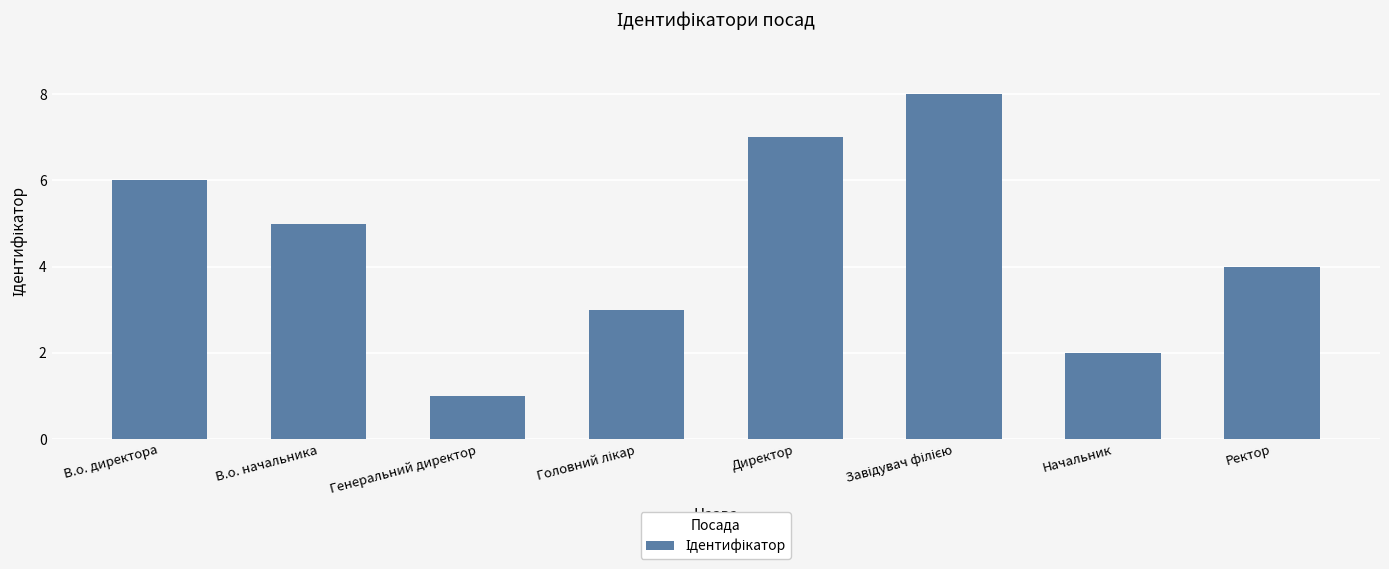

What position from the left is Ректор?

8